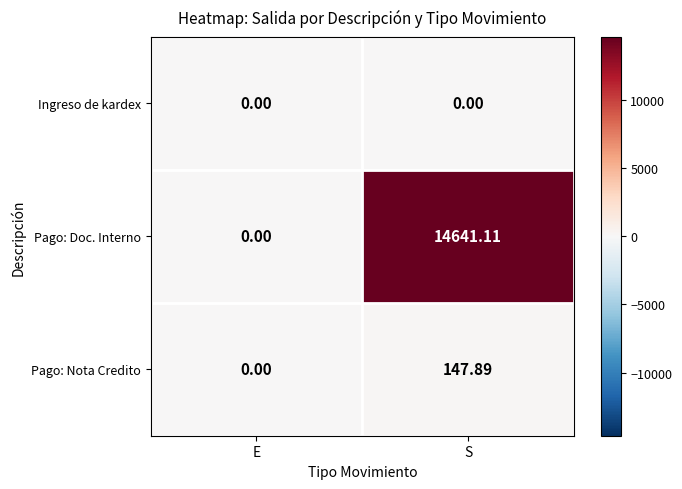

At which label does Pago: Doc. Interno first exceed 14641?

S